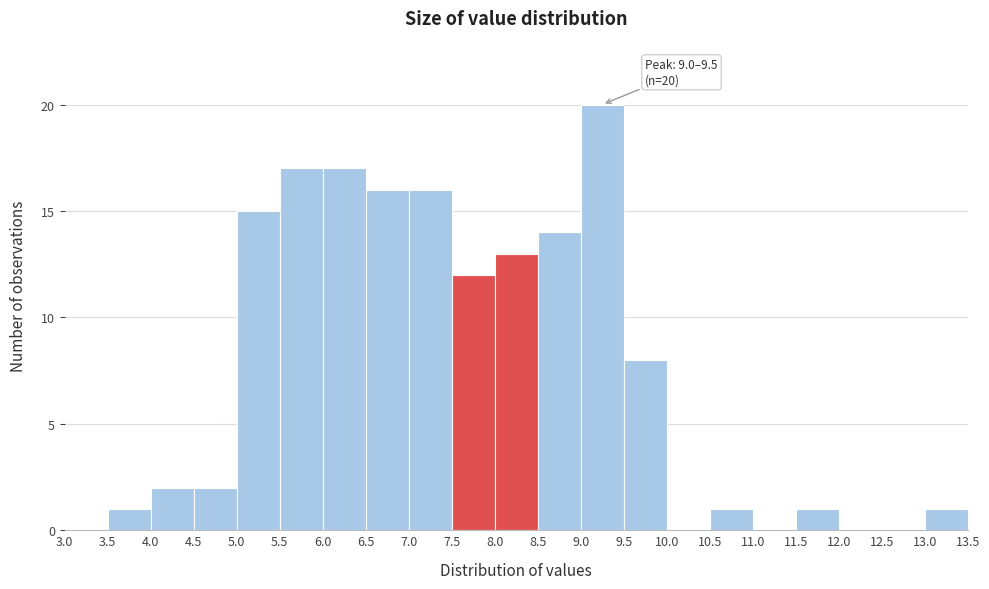

Which range on the x-axis has the tallest bar?

9.0 to 9.5